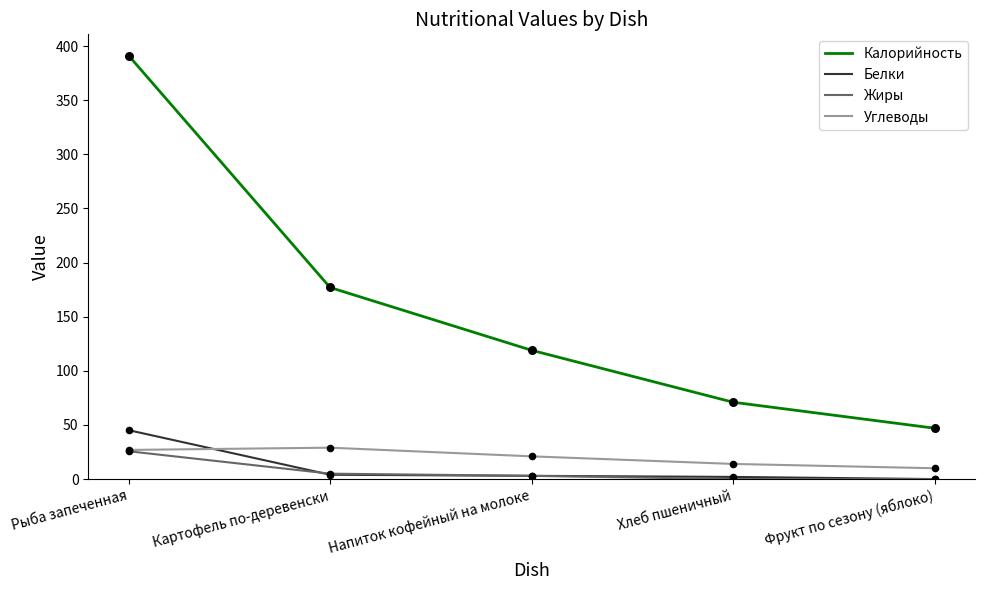

Which series has the largest total across all categories?

Калорийность